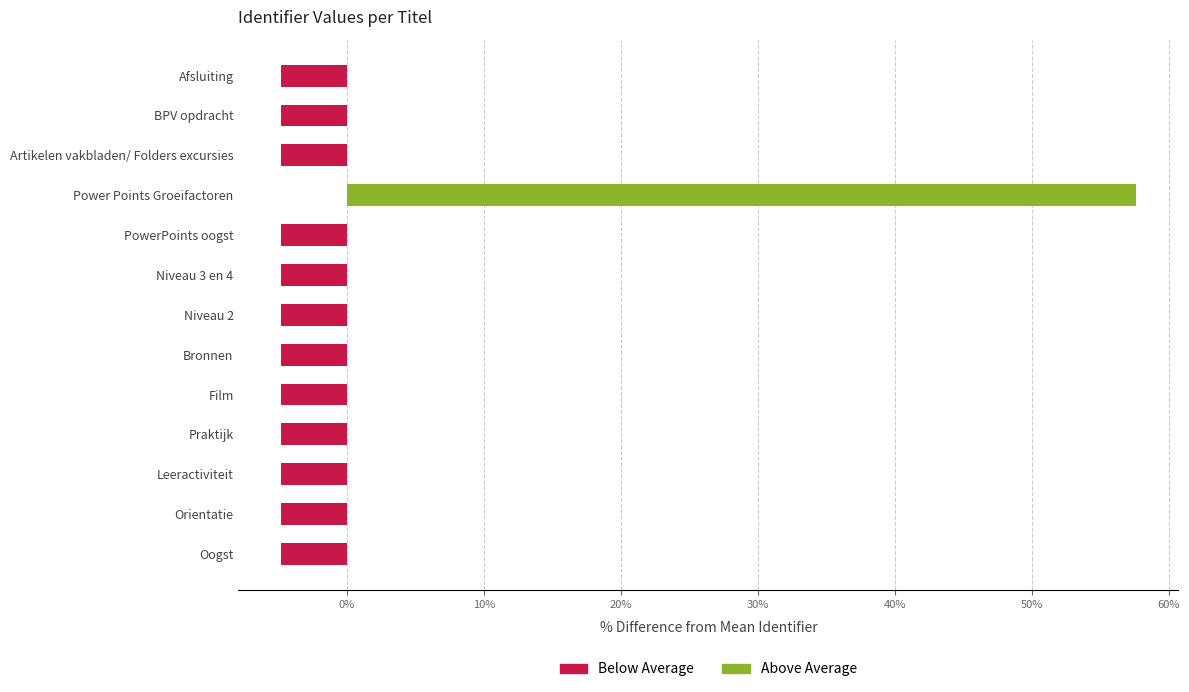

The value at BPV opdracht is -4.8. True or false?

True